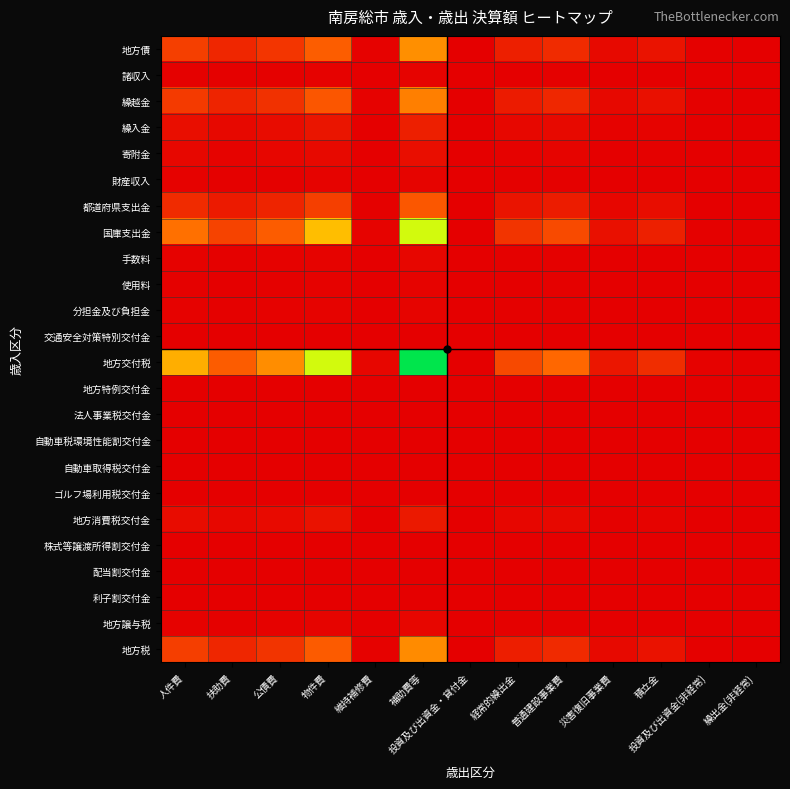

At which category does the chart reach its peak across all series?

補助費等